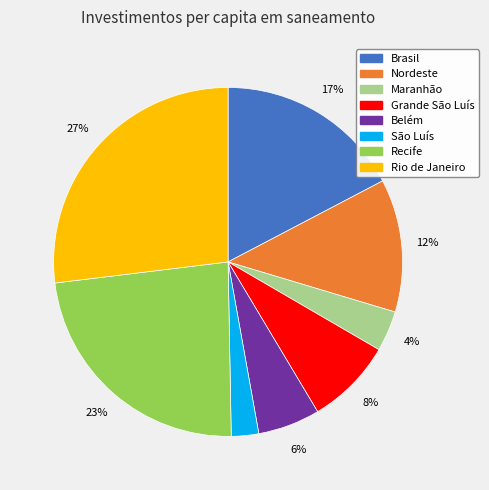

Rank the categories by value from lowest to highest.

São Luís, Maranhão, Belém, Grande São Luís, Nordeste, Brasil, Recife, Rio de Janeiro